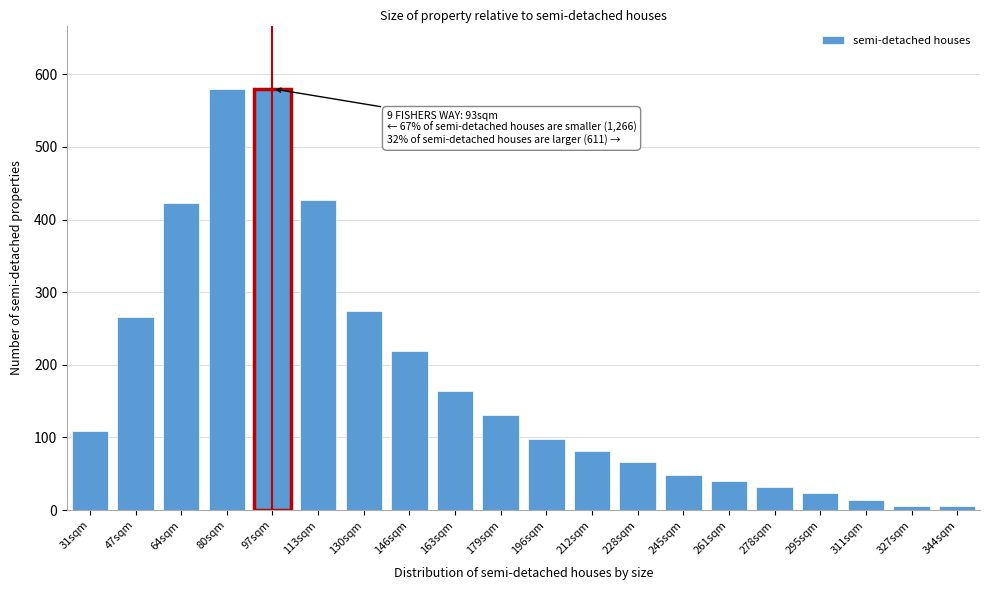

Reading left to right, transcribe all the data shown in this chart.

109	266	423	580	580	427	274	219	164	131	98	82	66	49	40	32	23	14	5	5